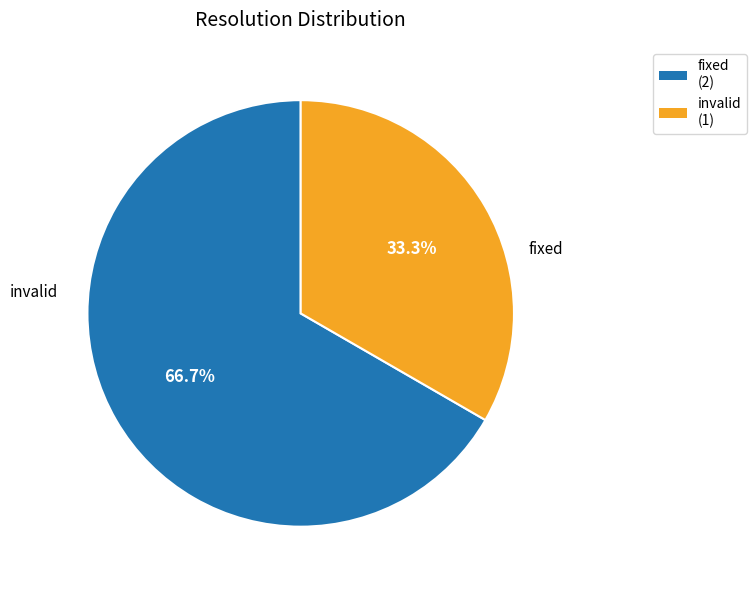

Does any single category account for the majority?

Yes